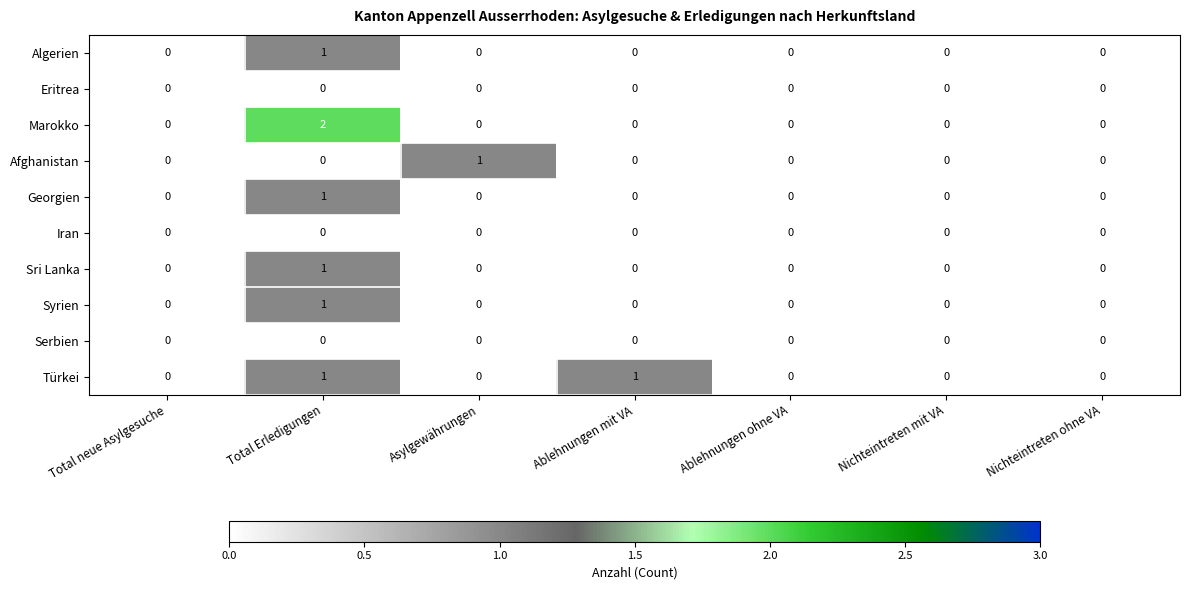

How many values in Algerien are above zero?

1